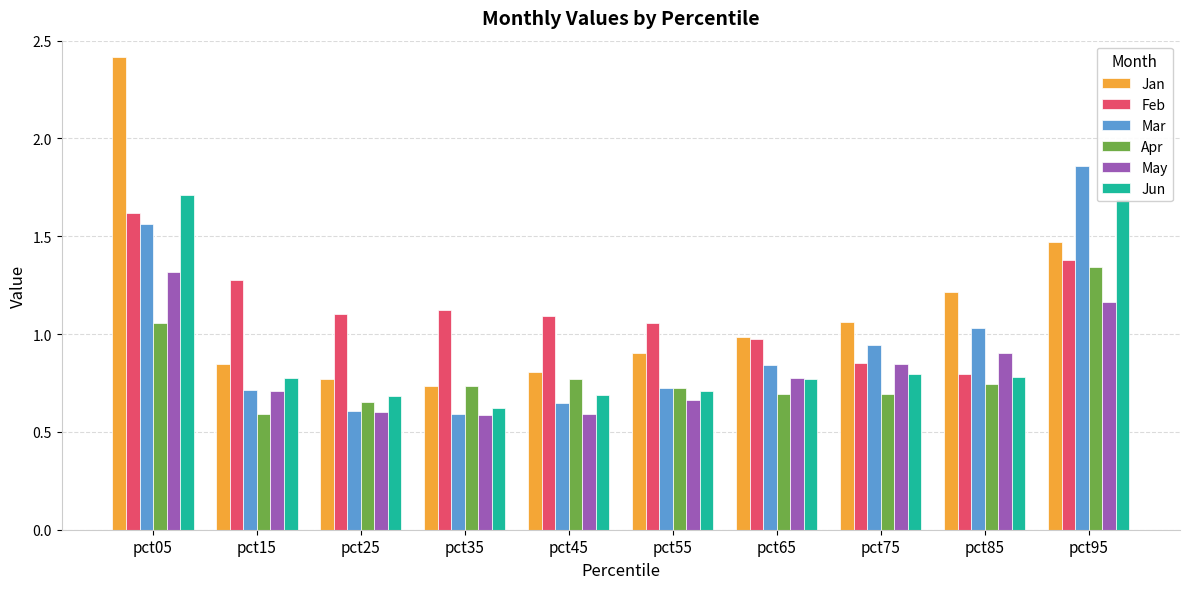

What is the greatest value displayed?

2.4